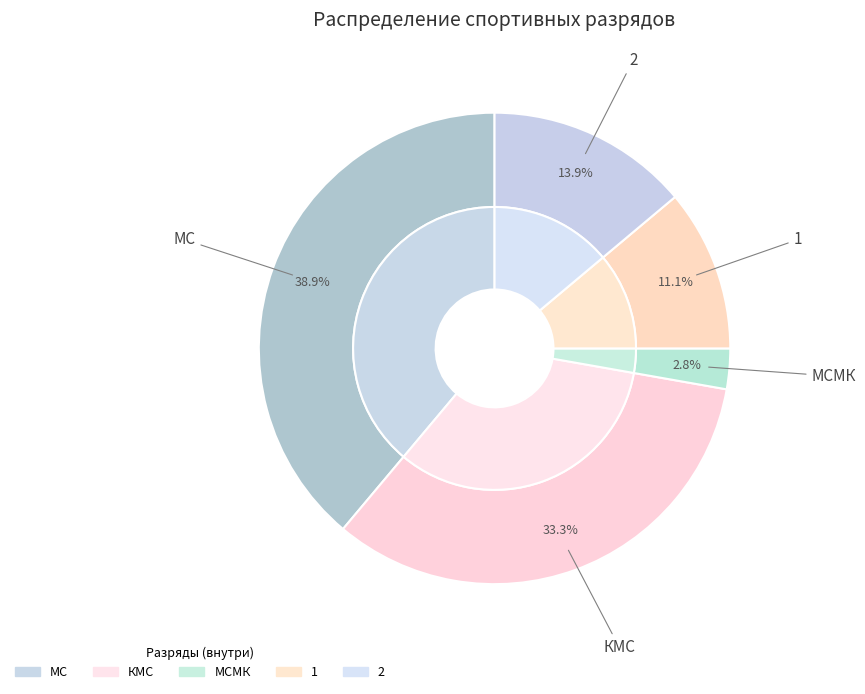

To the nearest percent, what percentage of the pie is 1?

11%